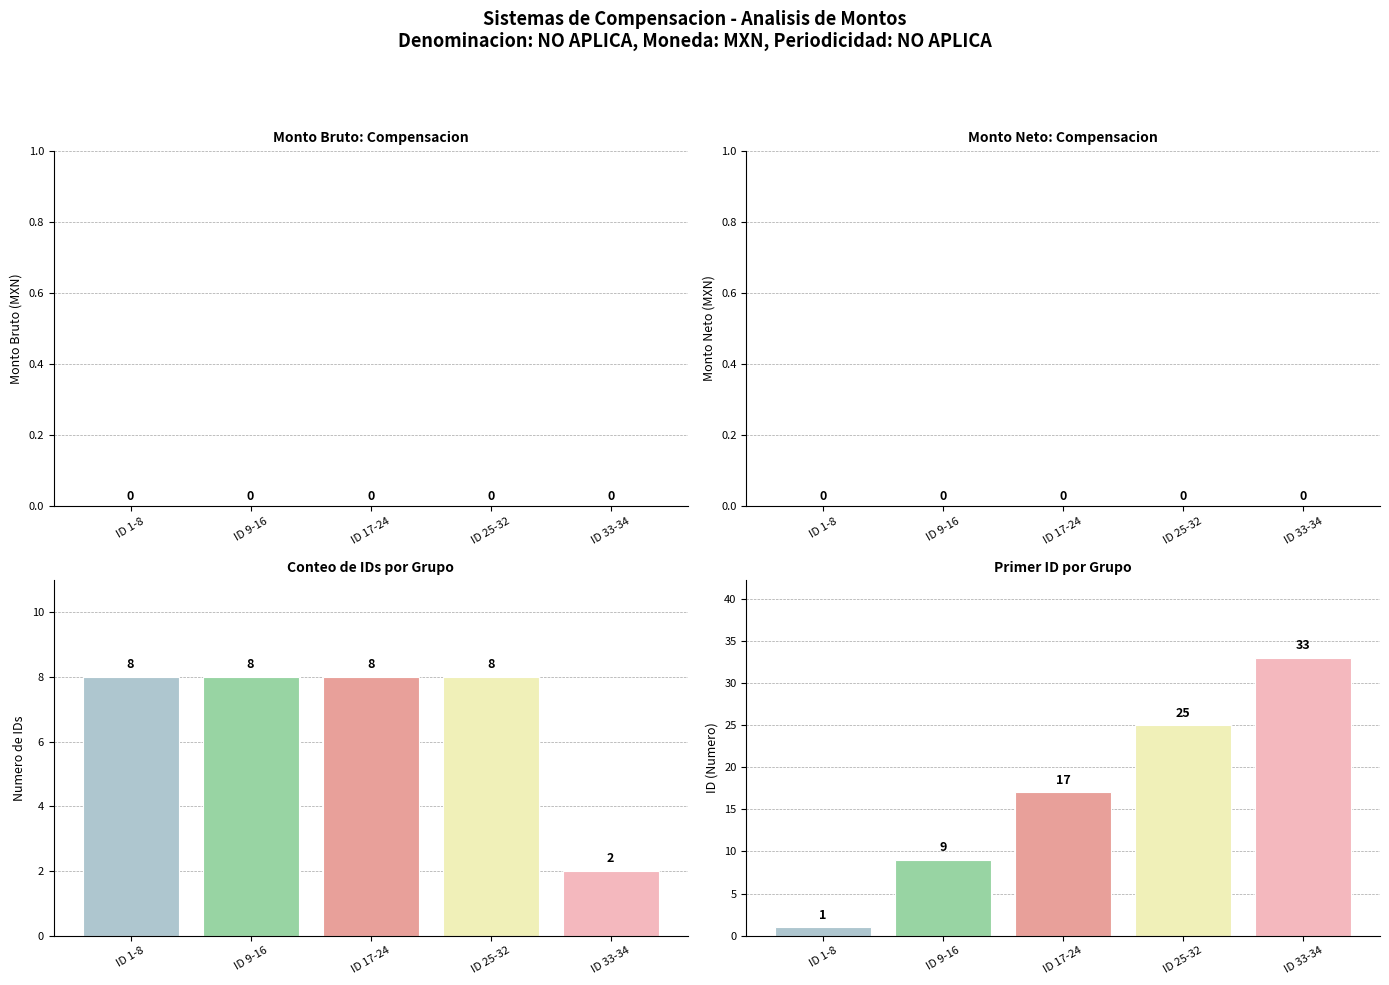

Is it true that Monto Bruto: Compensacion equals 0 at ID 25-32?

True